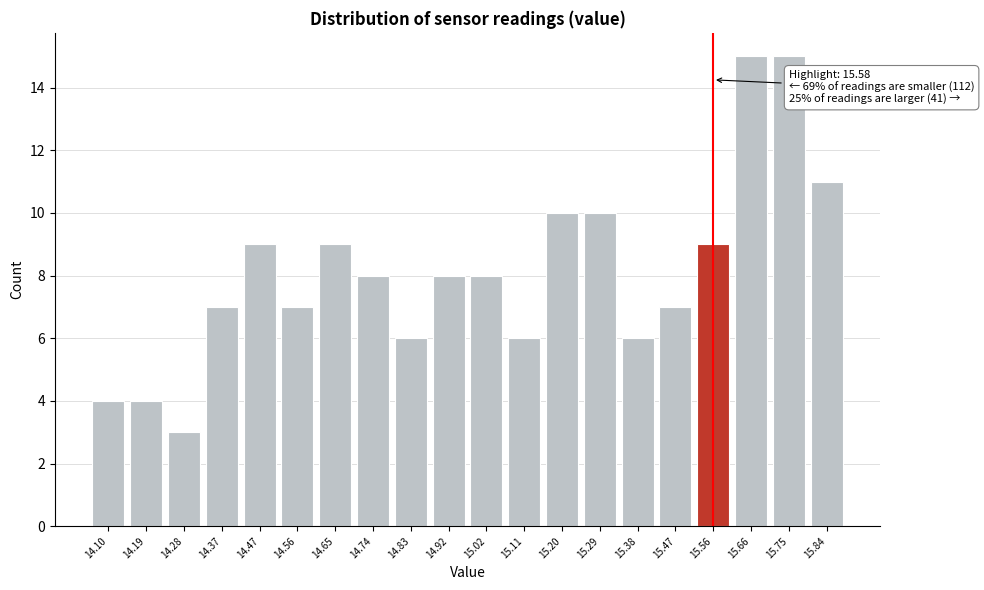

Reading left to right, extract all data points from this chart.

14.10=4	14.19=4	14.28=3	14.37=7	14.47=9	14.56=7	14.65=9	14.74=8	14.83=6	14.92=8	15.02=8	15.11=6	15.20=10	15.29=10	15.38=6	15.47=7	15.56=9	15.66=15	15.75=15	15.84=11